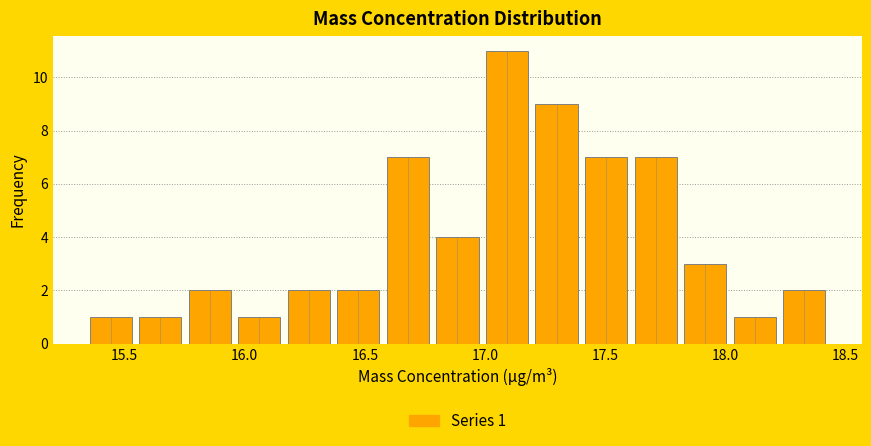

Over which range of the x-axis is the bar tallest?

17.00 to 17.20